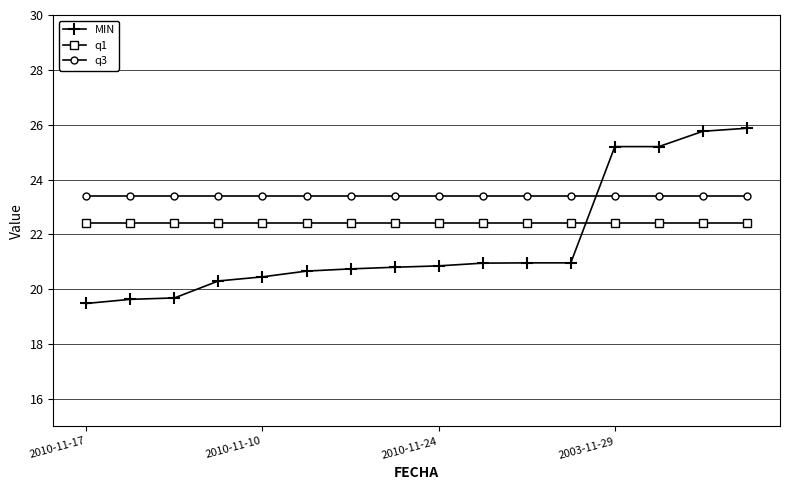

What is the difference between the maximum and second lowest values in the MIN series?

6.2